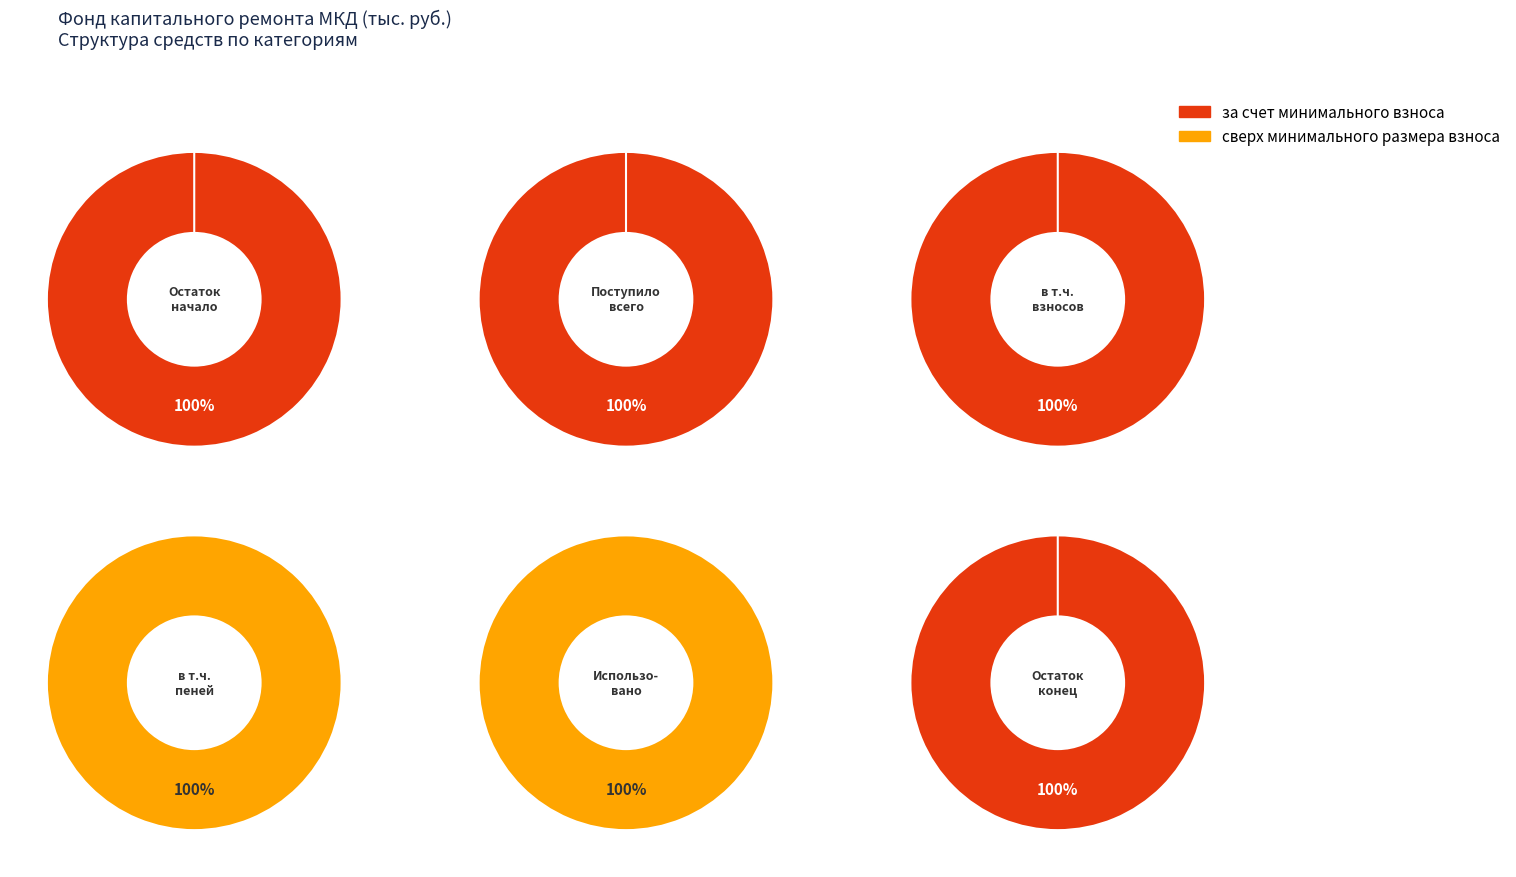

Do Остаток на начало and Использовано together represent more than half of the pie?

No